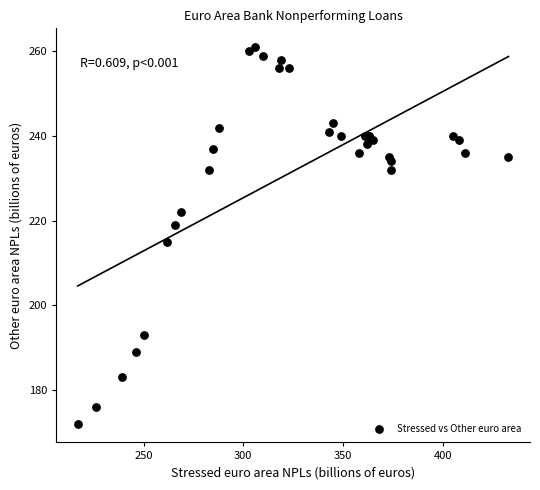

What Y value in the scatter plot is closest to 216?

215